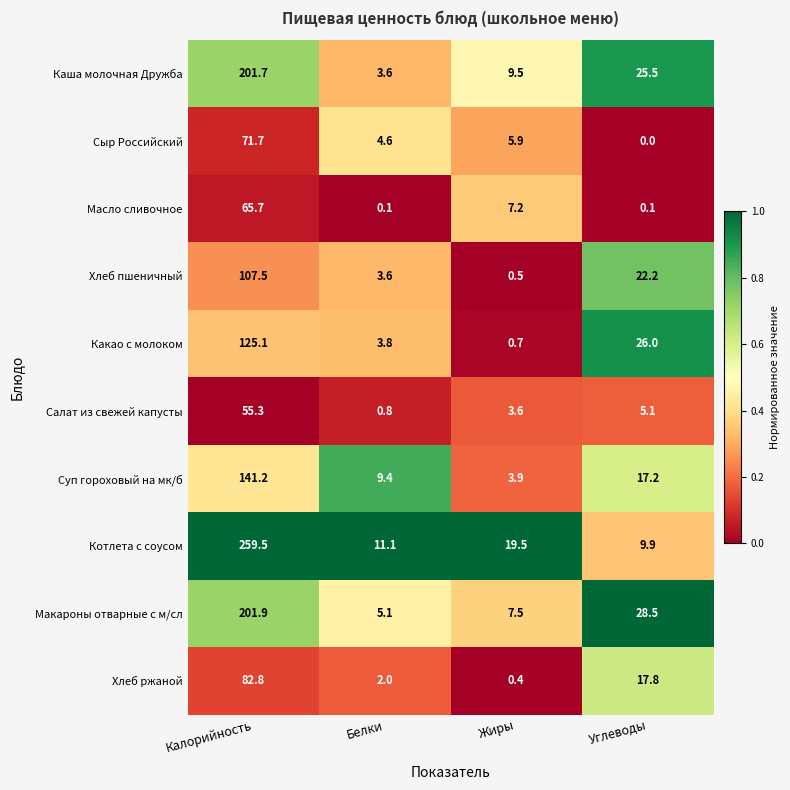

What is the total value across all series at Белки?

44.1